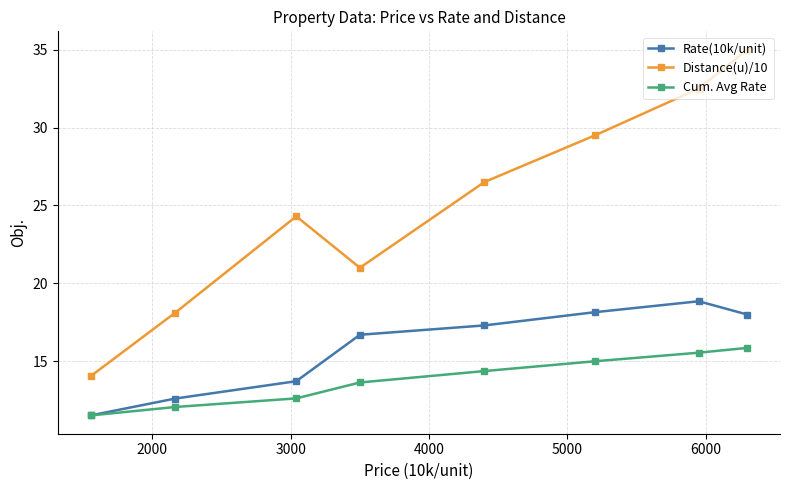

True or false: Distance(u)/10 and Rate(10k/unit) intersect in this chart.

False